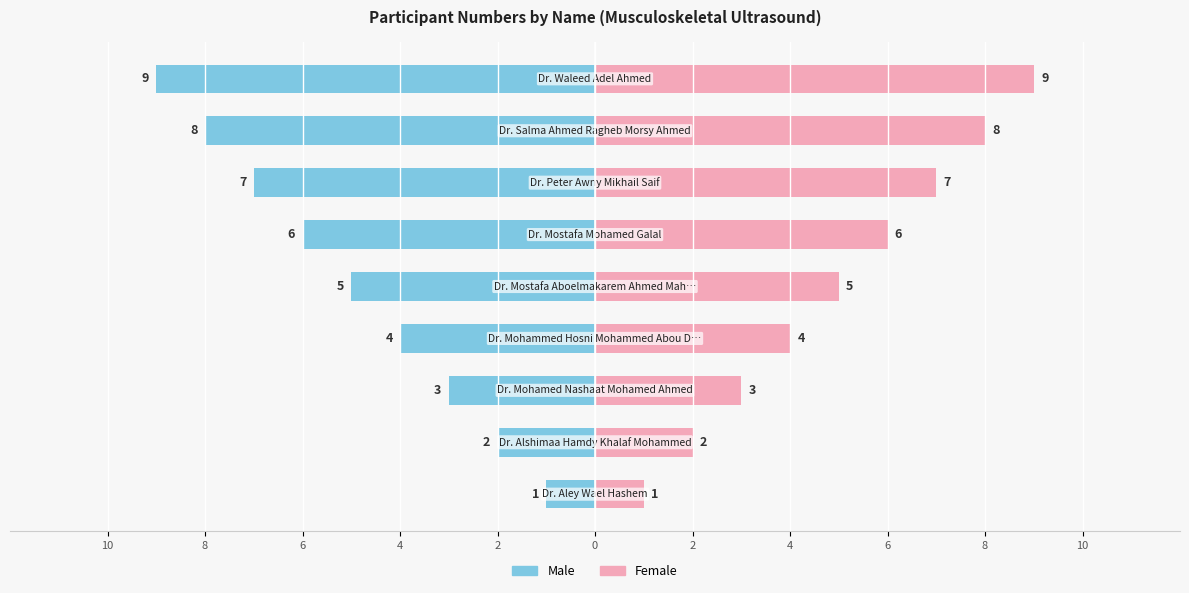

The value of Male at 2 is -2. True or false?

False